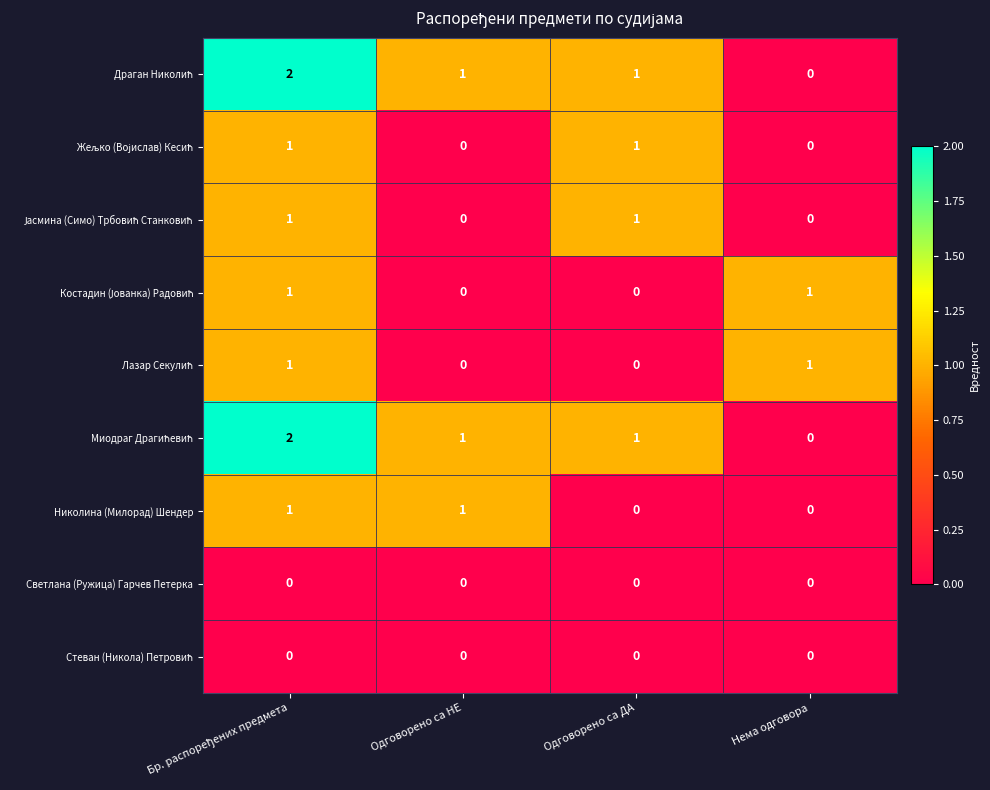

At how many categories does at least one series exceed 0?

4